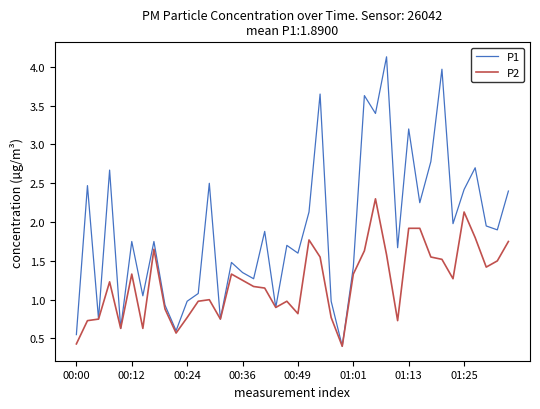

What is the lowest value of the P2 series?

0.4